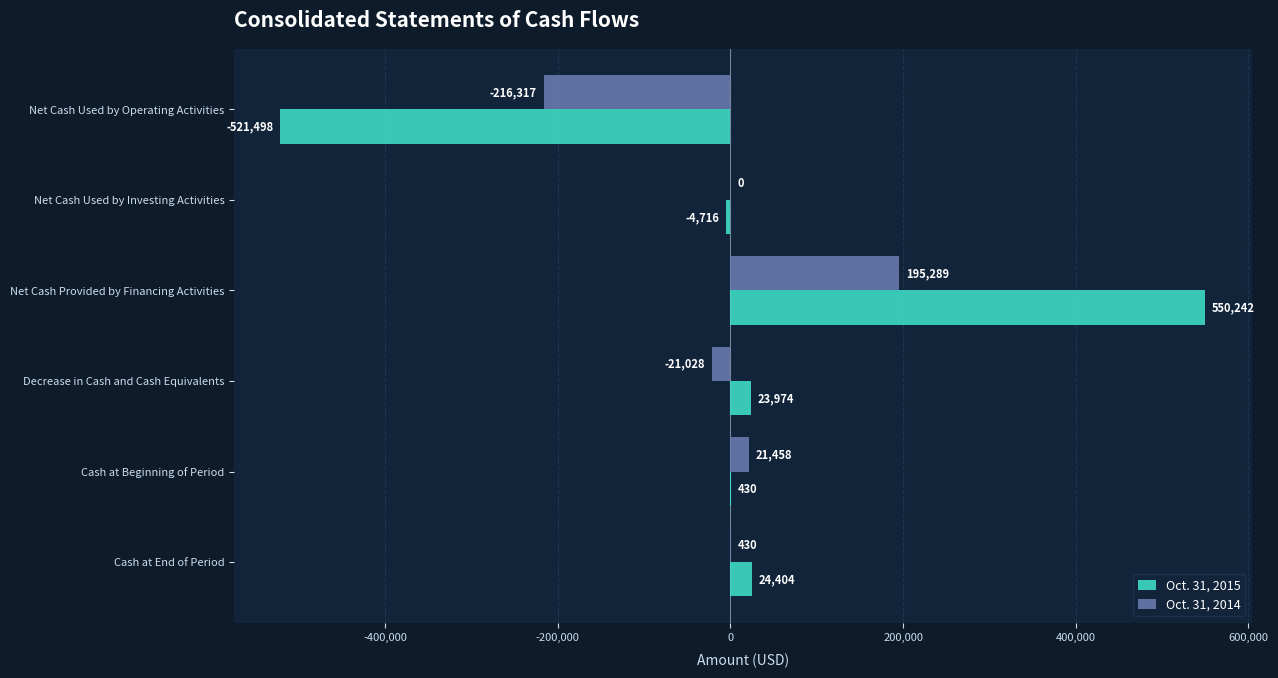

Count the number of data series in this chart.

2